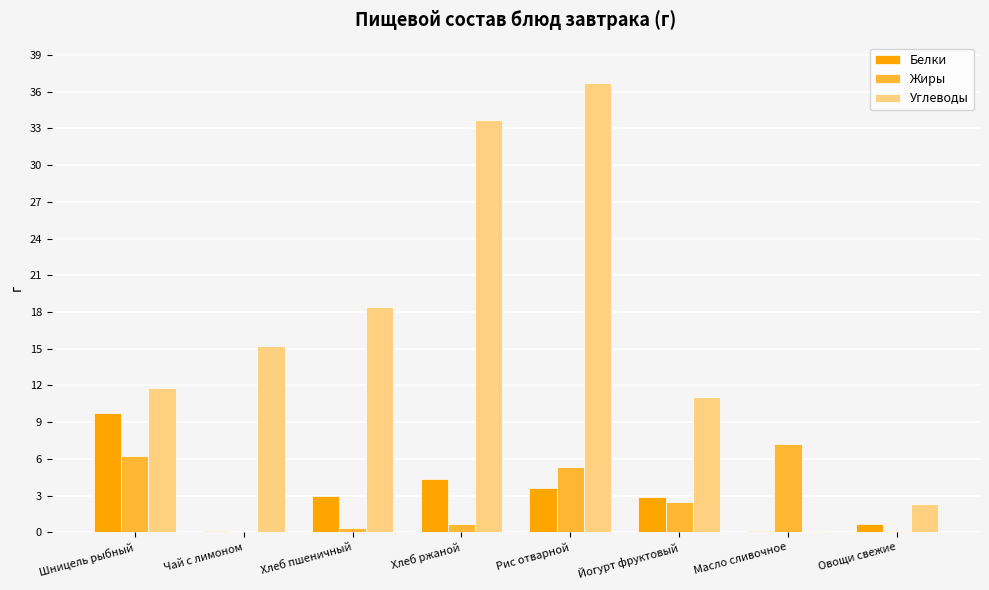

What is the total value across all series at Рис отварной?

45.7